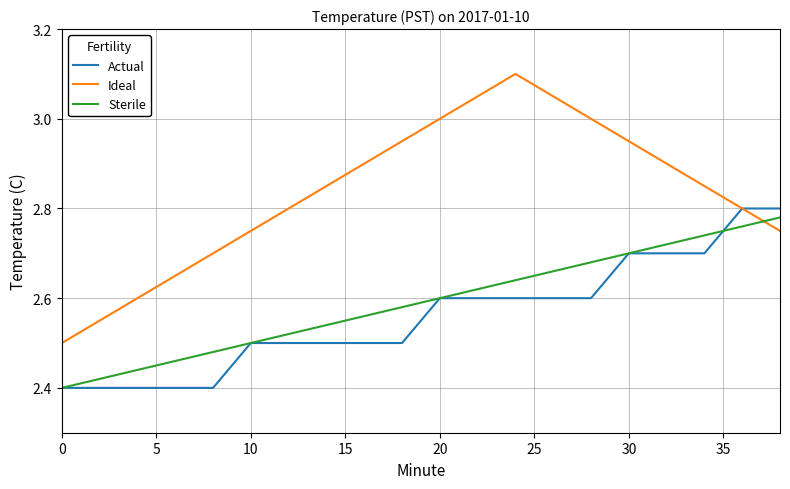

After their last crossing, which series has the higher values: Sterile or Ideal?

Sterile